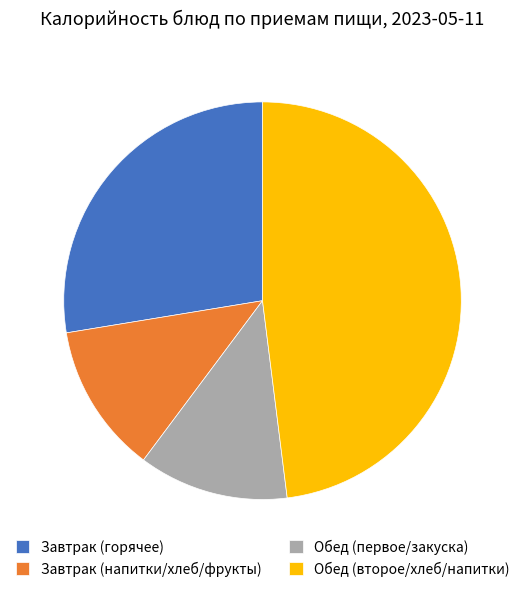

Which has a higher value, Обед (второе/хлеб/напитки) or Завтрак (напитки/хлеб/фрукты)?

Обед (второе/хлеб/напитки)